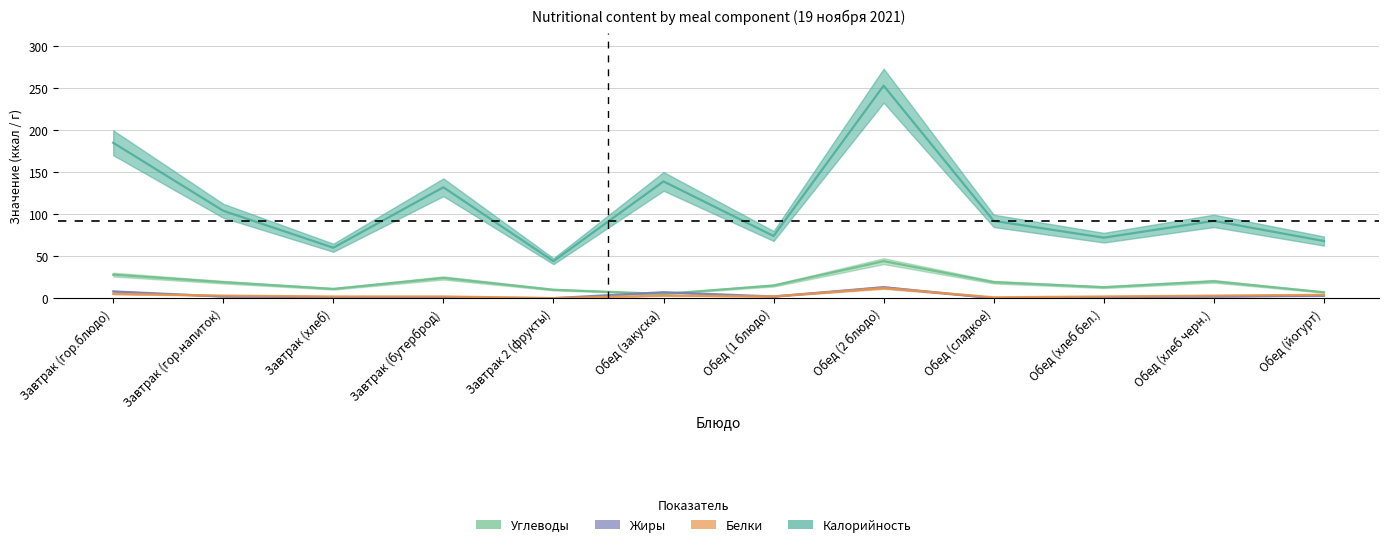

Where is the first local maximum for Углеводы?

Завтрак (бутерброд)